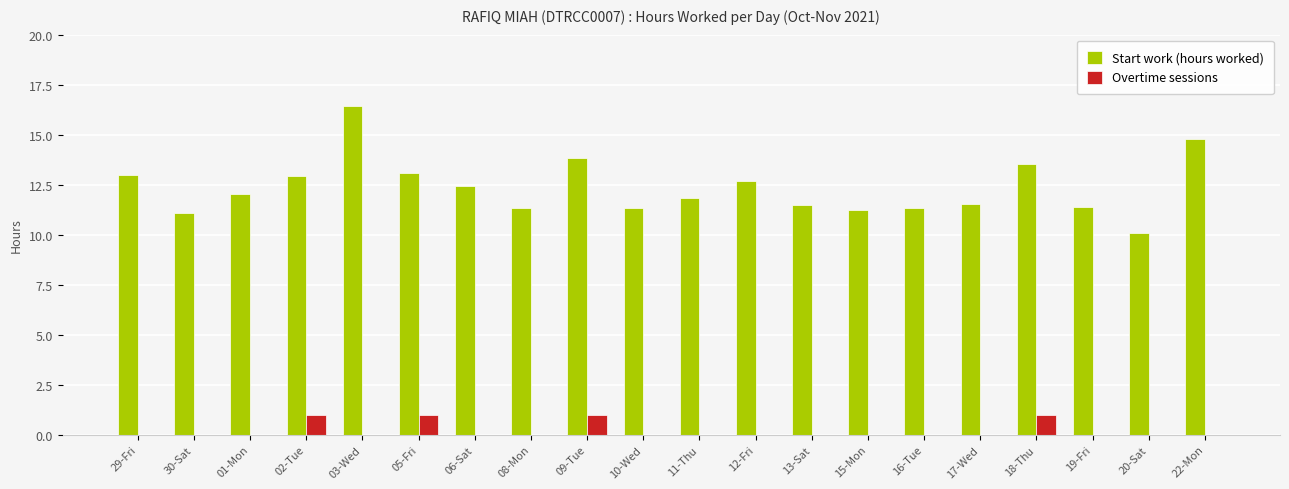

Which series changed the most between 06-Sat and 20-Sat?

Start work (hours worked)